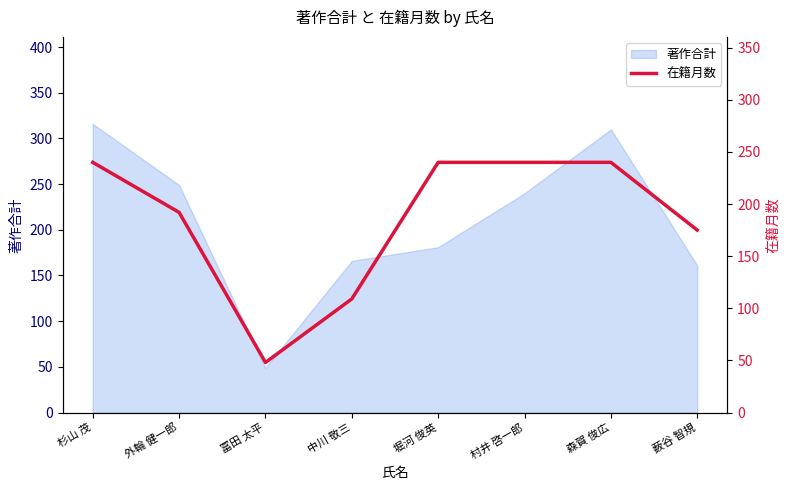

What is the difference between the maximum and minimum values?

192